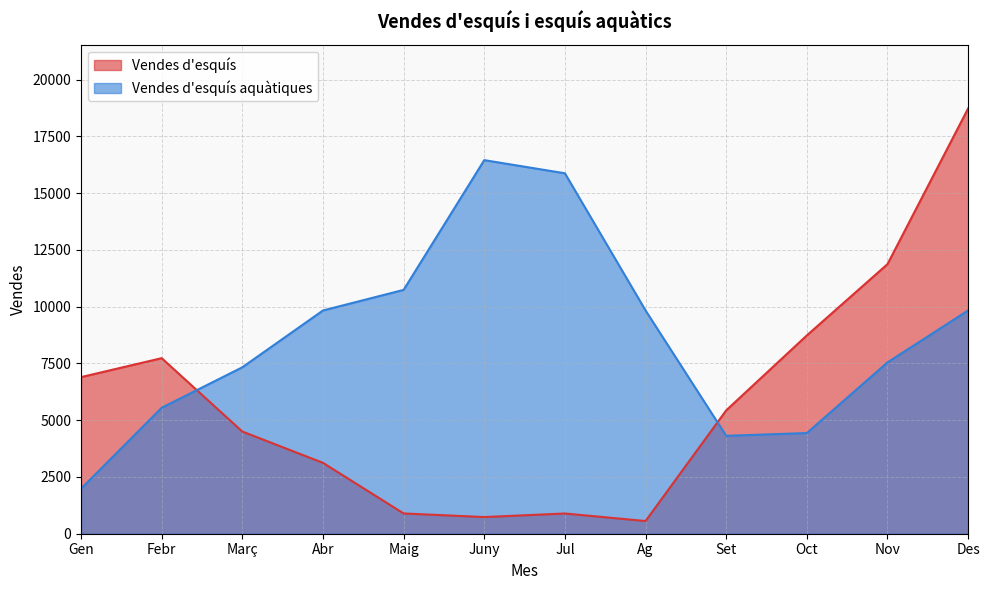

Which series ends up on top after the final intersection of Vendes d'esquís aquàtiques and Vendes d'esquís?

Vendes d'esquís